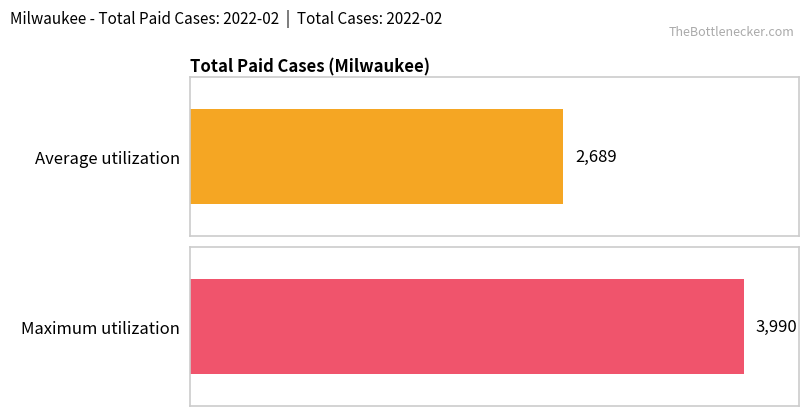

The Maximum utilization series shows 1943 at 2022-06. True or false?

False